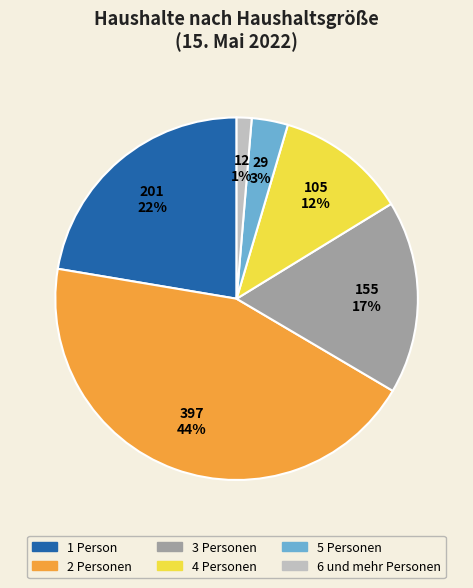

Is there any slice that represents more than half of the pie?

No